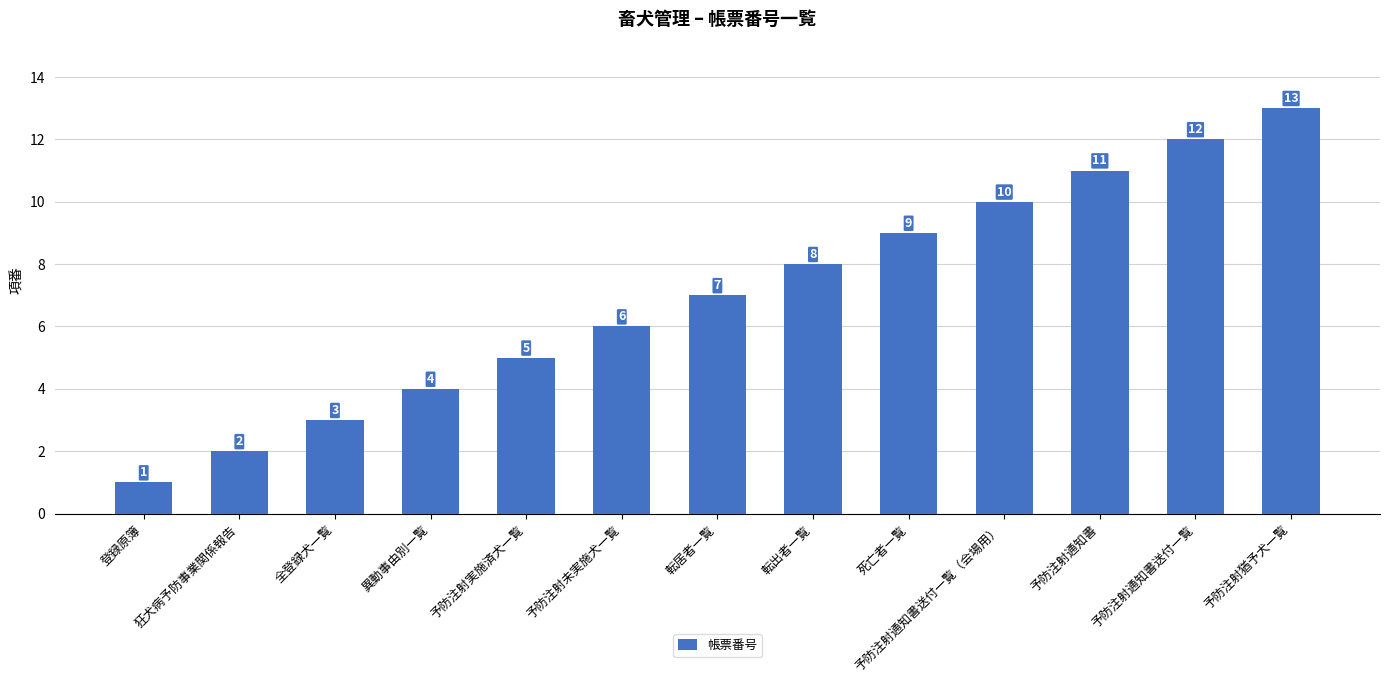

How many data points are less than 7?

6